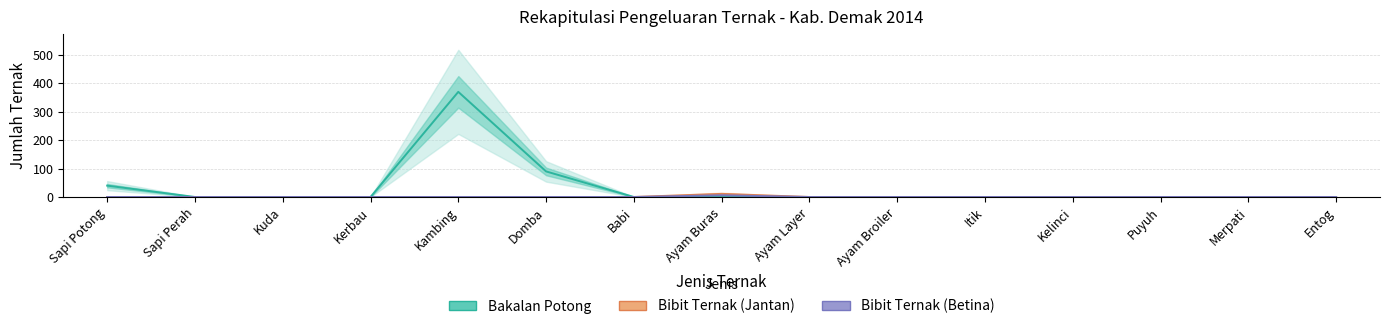

Reading left to right, extract all data points from this chart.

Bakalan Potong: 40	0	0	0	370	90	0	0	0	0	0	0	0	0	0
Bibit Ternak (Jantan): 0	0	0	0	0	0	0	11	0	0	0	0	0	0	0
Bibit Ternak (Betina): 0	0	0	0	0	0	0	6	0	0	0	0	0	0	0